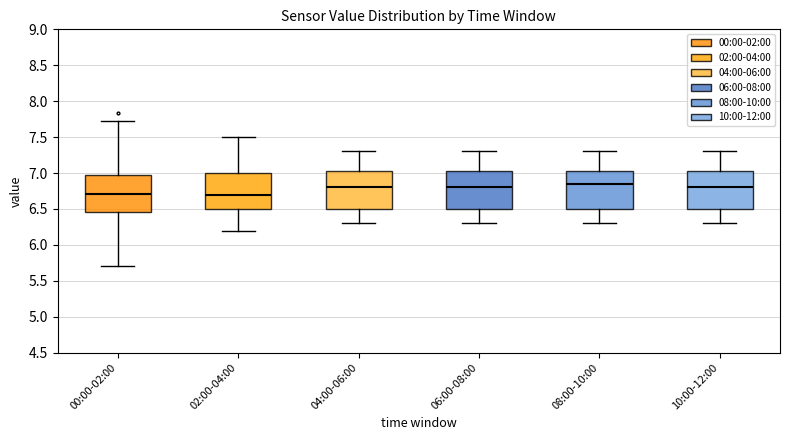

Reading left to right, read every box against the y-axis: the position of its median line, the range the box covers, and the ends of its whiskers. The values are not printed on the chart, so give them approximately, as read against the axis.

00:00-02:00: median 6.70, box 6.45 to 7.00, whiskers 5.70 to 7.75
02:00-04:00: median 6.70, box 6.50 to 7.00, whiskers 6.20 to 7.50
04:00-06:00: median 6.80, box 6.50 to 7.05, whiskers 6.30 to 7.30
06:00-08:00: median 6.80, box 6.50 to 7.05, whiskers 6.30 to 7.30
08:00-10:00: median 6.85, box 6.50 to 7.05, whiskers 6.30 to 7.30
10:00-12:00: median 6.80, box 6.50 to 7.05, whiskers 6.30 to 7.30